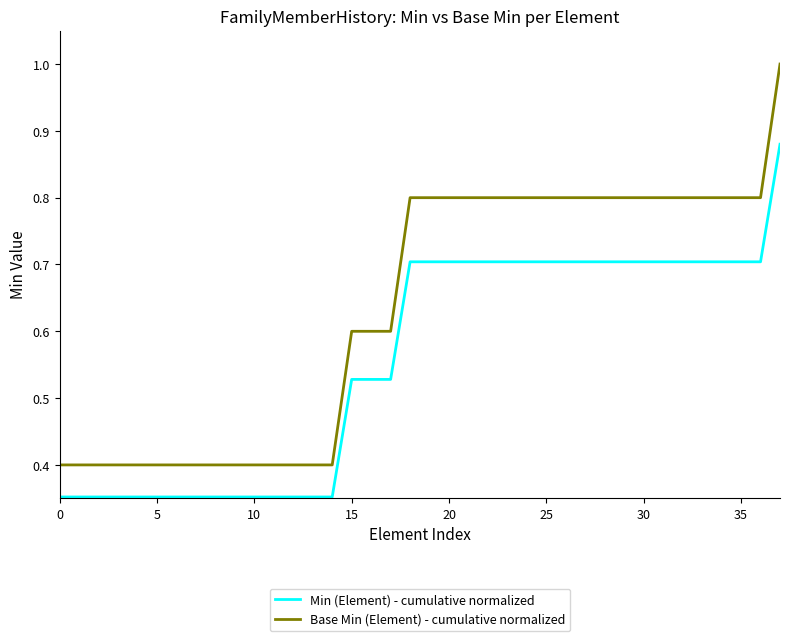

What is the maximum value shown in the chart?

1.0